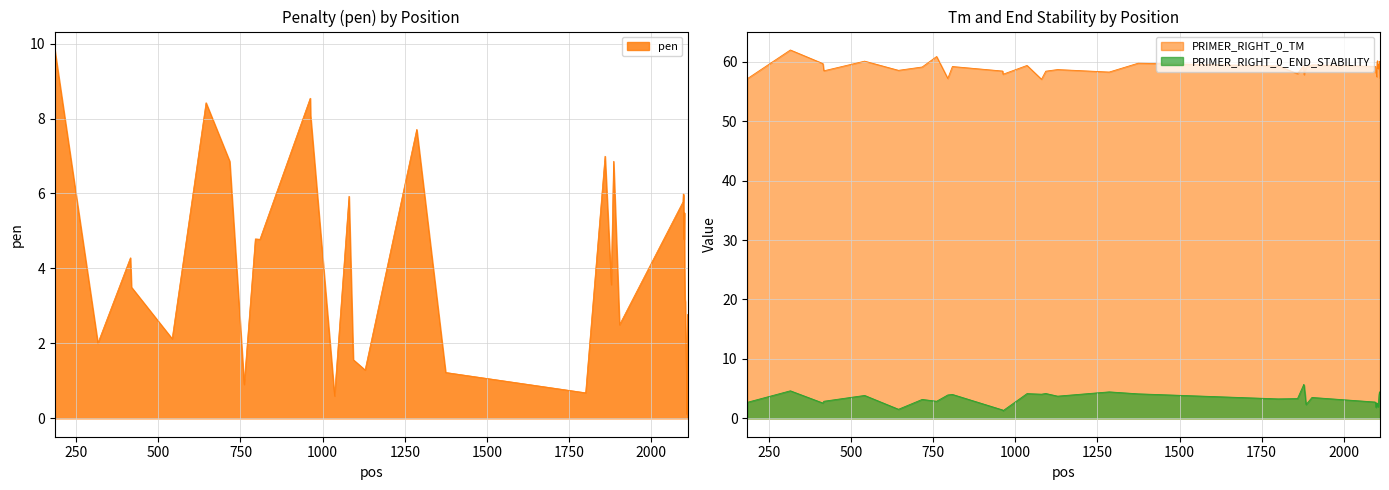

Reading right to left, extract all data points from this chart.

pen: 2.8	1.0	0.1	1.0	1.4	2.1	2.5	3.1	3.2	4.0	5.5	4.8	5.9	6.0	5.8	5.8	2.5	6.9	4.2	3.6	7.0	0.7	1.2	7.7	1.3	1.6	5.9	0.6	8.1	8.5	4.8	4.8	0.9	6.9	8.4	2.1	3.5	4.3	2.0	9.8
PRIMER_RIGHT_0_TM: 57.2	59.0	60.1	59.0	59.6	58.9	59.5	58.9	60.2	60.0	57.5	58.2	58.1	59.0	59.2	59.2	59.5	59.1	57.8	59.4	58.0	59.3	59.8	58.3	58.7	58.4	57.1	59.4	57.9	58.5	59.2	57.2	60.9	59.1	58.6	60.1	58.5	59.7	62.0	57.2
PRIMER_RIGHT_0_END_STABILITY: 4.0	4.5	4.3	4.0	3.1	2.3	1.9	2.3	2.5	2.1	2.6	2.6	1.8	2.6	2.6	2.7	3.5	2.3	5.5	5.7	3.3	3.3	4.1	4.5	3.7	4.2	4.1	4.2	1.3	1.4	4.0	3.9	2.9	3.2	1.5	3.9	2.9	2.6	4.6	2.7